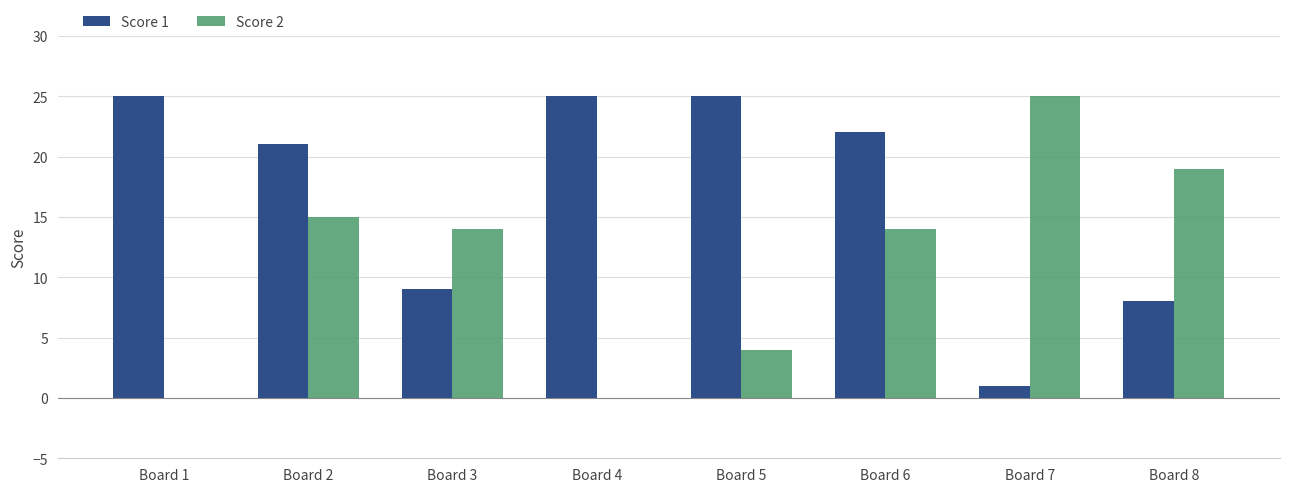

Reading left to right, what are all the values shown in this chart?

Score 1: 25	21	9	25	25	22	1	8
Score 2: 0	15	14	0	4	14	25	19